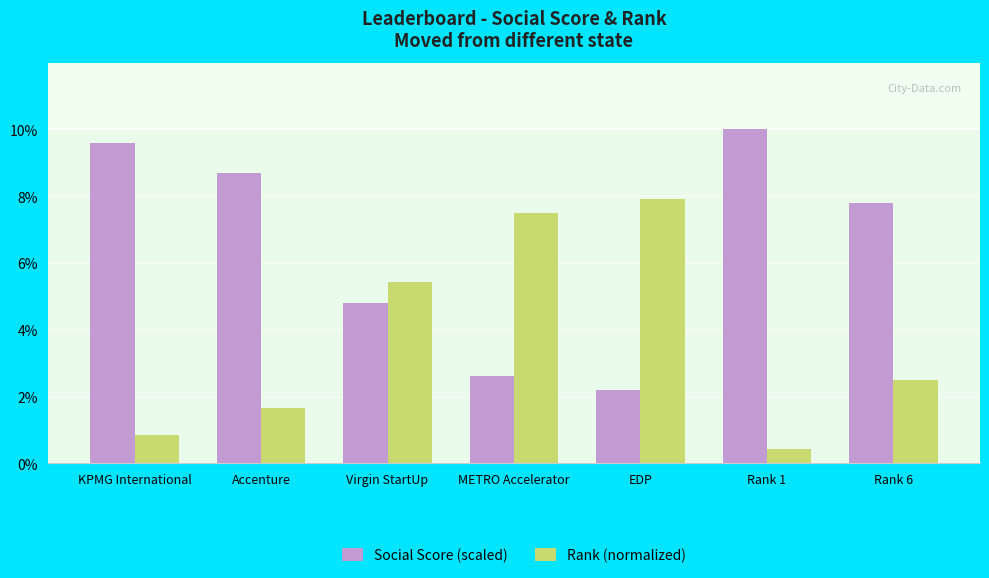

Is the value of Rank (normalized) at METRO Accelerator greater than the value of Social Score (scaled) at Virgin StartUp?

Yes